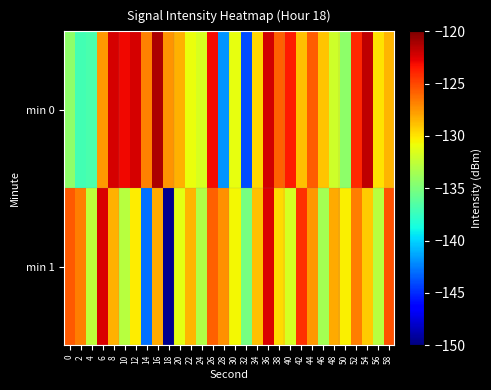

What is the spread (max minus min) of values at 48?

4.0